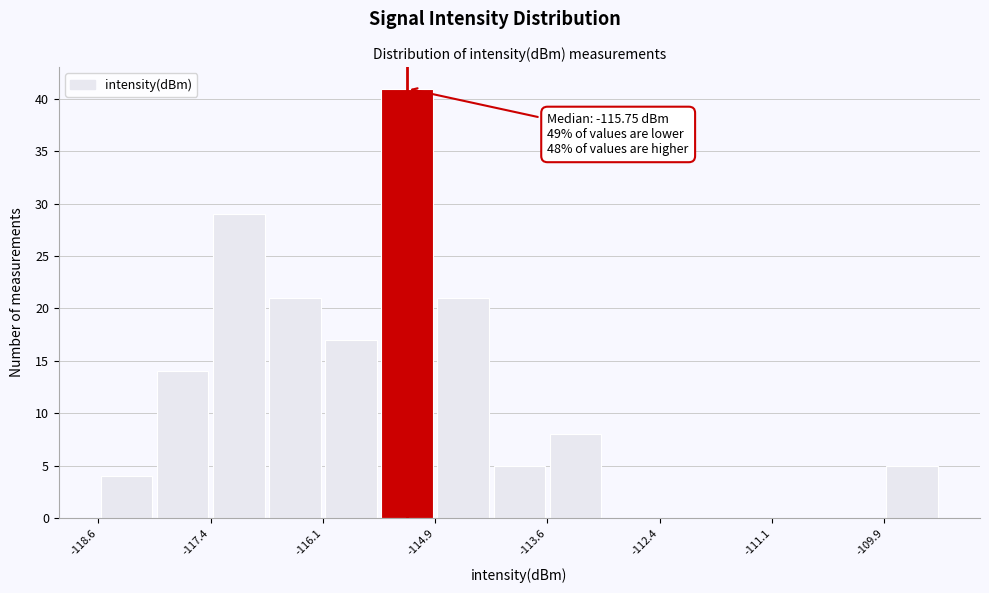

Around what value on the x-axis is the tallest bar? Give the approximate position of its centre, as read against the axis.

-115.2